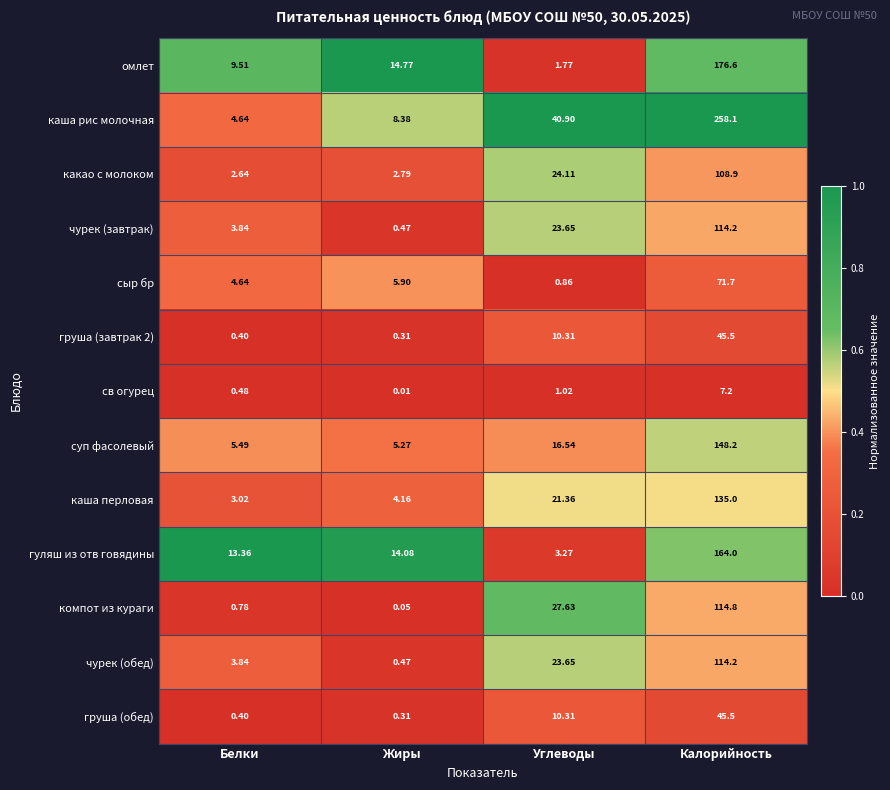

Which series has the largest range (max minus min)?

каша рис молочная